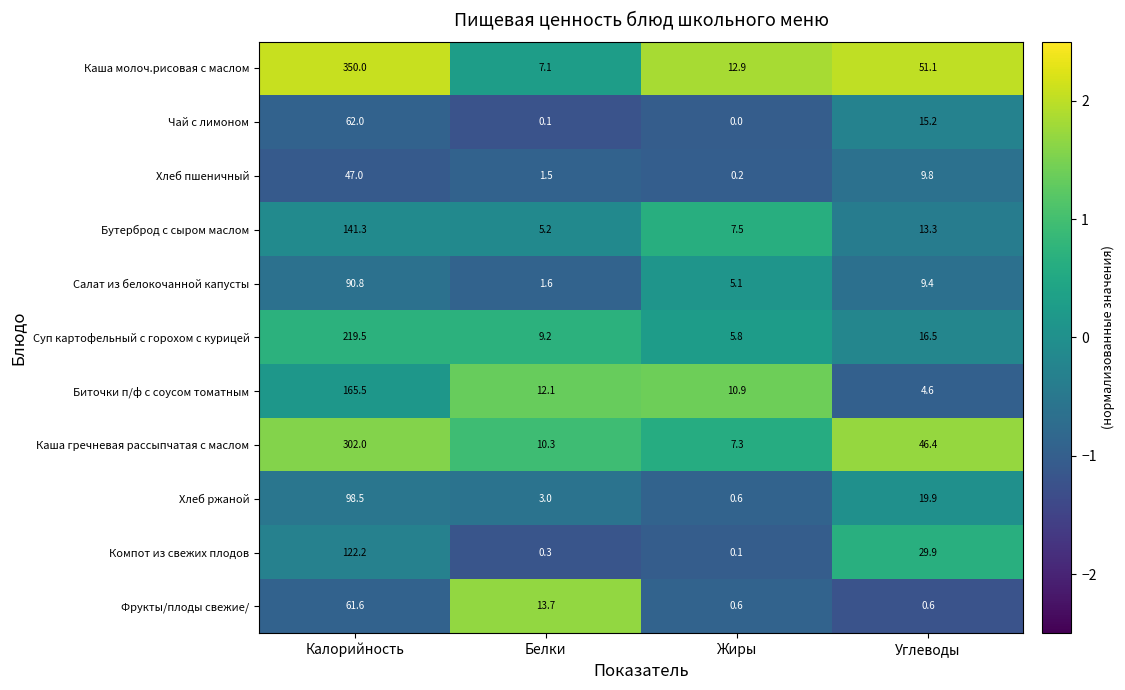

At which label is Чай с лимоном closest to 31?

Углеводы